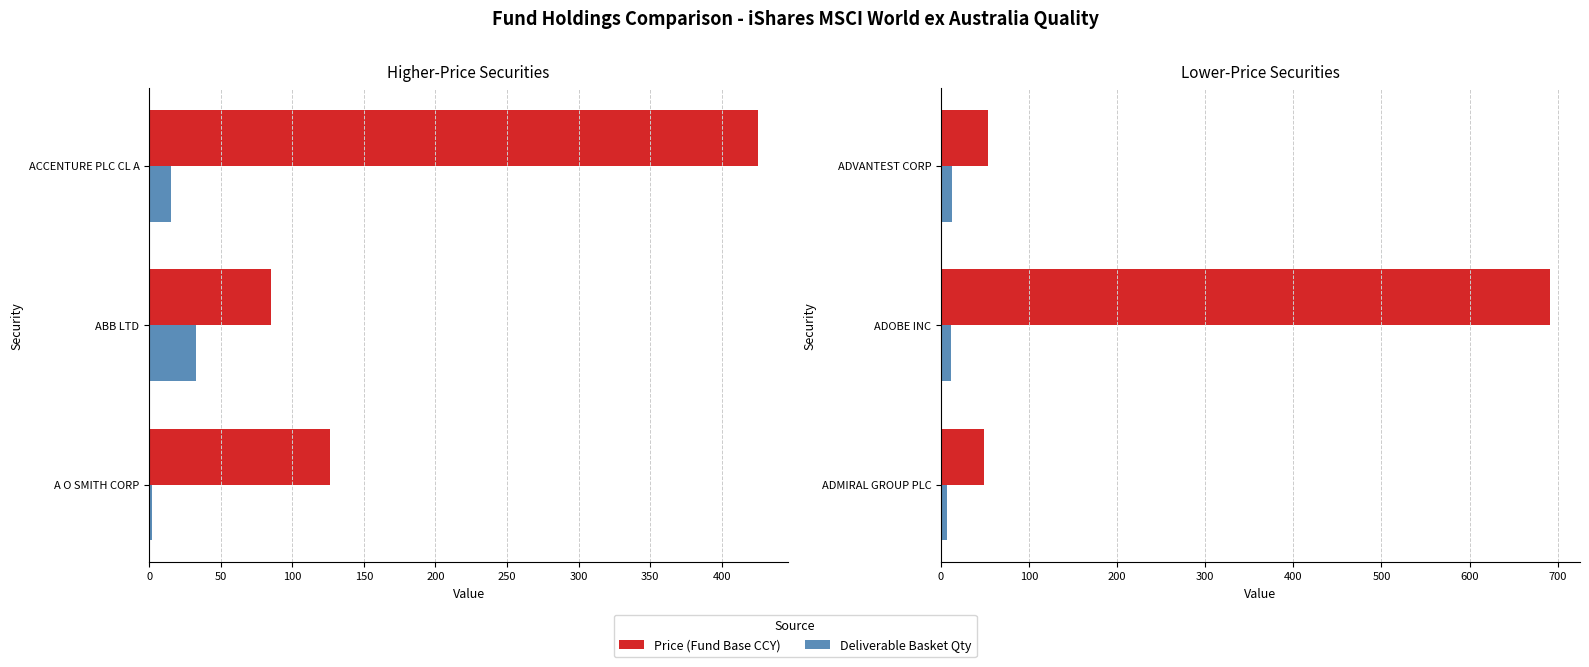

Count the number of categories in the chart.

3